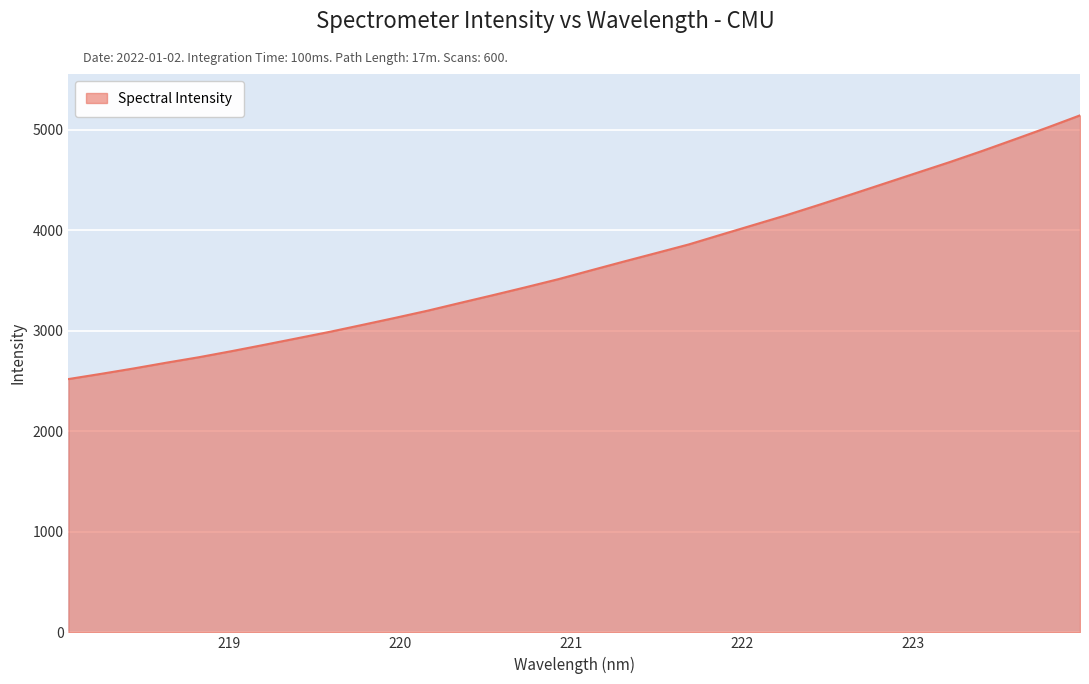

What is the minimum value shown in the chart?

2519.6